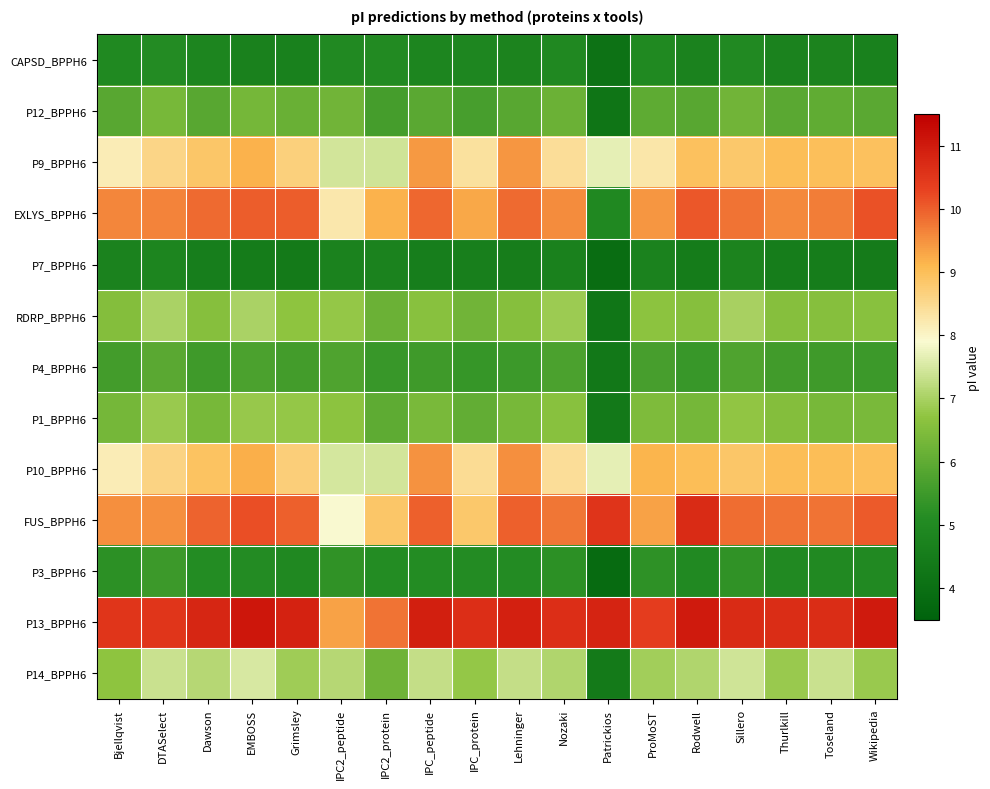

Reading right to left, what are all the values shown in this chart?

CAPSD_BPPH6: Wikipedia=4.7	Toseland=4.8	Thurlkill=4.7	Sillero=5.0	Rodwell=4.7	ProMoST=5.0	Patrickios=4.1	Nozaki=4.9	Lehninger=4.8	IPC_protein=4.9	IPC_peptide=4.8	IPC2_protein=5.1	IPC2_peptide=5.0	Grimsley=4.7	EMBOSS=4.7	Dawson=4.8	DTASelect=5.1	Bjellqvist=5.0
P12_BPPH6: Wikipedia=5.9	Toseland=6.0	Thurlkill=5.9	Sillero=6.3	Rodwell=5.9	ProMoST=6.0	Patrickios=4.2	Nozaki=6.2	Lehninger=5.9	IPC_protein=5.6	IPC_peptide=5.9	IPC2_protein=5.6	IPC2_peptide=6.3	Grimsley=6.1	EMBOSS=6.3	Dawson=5.9	DTASelect=6.4	Bjellqvist=5.9
P9_BPPH6: Wikipedia=8.9	Toseland=9.0	Thurlkill=9.0	Sillero=8.8	Rodwell=9.0	ProMoST=8.3	Patrickios=7.7	Nozaki=8.4	Lehninger=9.4	IPC_protein=8.4	IPC_peptide=9.4	IPC2_protein=7.4	IPC2_peptide=7.5	Grimsley=8.7	EMBOSS=9.2	Dawson=8.9	DTASelect=8.6	Bjellqvist=8.1
EXLYS_BPPH6: Wikipedia=10.1	Toseland=9.7	Thurlkill=9.6	Sillero=9.8	Rodwell=10.1	ProMoST=9.5	Patrickios=5.0	Nozaki=9.5	Lehninger=9.9	IPC_protein=9.3	IPC_peptide=9.9	IPC2_protein=9.2	IPC2_peptide=8.2	Grimsley=10.0	EMBOSS=10.0	Dawson=9.9	DTASelect=9.6	Bjellqvist=9.6
P7_BPPH6: Wikipedia=4.5	Toseland=4.5	Thurlkill=4.5	Sillero=4.8	Rodwell=4.5	ProMoST=4.7	Patrickios=3.9	Nozaki=4.7	Lehninger=4.5	IPC_protein=4.6	IPC_peptide=4.6	IPC2_protein=4.7	IPC2_peptide=4.7	Grimsley=4.4	EMBOSS=4.5	Dawson=4.6	DTASelect=4.8	Bjellqvist=4.7
RDRP_BPPH6: Wikipedia=6.6	Toseland=6.6	Thurlkill=6.6	Sillero=7.0	Rodwell=6.6	ProMoST=6.7	Patrickios=4.3	Nozaki=6.9	Lehninger=6.6	IPC_protein=6.3	IPC_peptide=6.6	IPC2_protein=6.2	IPC2_peptide=6.8	Grimsley=6.7	EMBOSS=7.0	Dawson=6.6	DTASelect=7.0	Bjellqvist=6.6
P4_BPPH6: Wikipedia=5.5	Toseland=5.5	Thurlkill=5.5	Sillero=5.8	Rodwell=5.4	ProMoST=5.6	Patrickios=4.3	Nozaki=5.7	Lehninger=5.5	IPC_protein=5.4	IPC_peptide=5.5	IPC2_protein=5.4	IPC2_peptide=5.8	Grimsley=5.6	EMBOSS=5.7	Dawson=5.5	DTASelect=5.9	Bjellqvist=5.6
P1_BPPH6: Wikipedia=6.4	Toseland=6.4	Thurlkill=6.6	Sillero=6.7	Rodwell=6.3	ProMoST=6.4	Patrickios=4.4	Nozaki=6.6	Lehninger=6.4	IPC_protein=6.1	IPC_peptide=6.4	IPC2_protein=6.0	IPC2_peptide=6.7	Grimsley=6.8	EMBOSS=6.8	Dawson=6.4	DTASelect=6.8	Bjellqvist=6.3
P10_BPPH6: Wikipedia=9.0	Toseland=9.0	Thurlkill=9.0	Sillero=8.9	Rodwell=9.0	ProMoST=9.1	Patrickios=7.7	Nozaki=8.4	Lehninger=9.5	IPC_protein=8.5	IPC_peptide=9.5	IPC2_protein=7.5	IPC2_peptide=7.5	Grimsley=8.7	EMBOSS=9.2	Dawson=8.9	DTASelect=8.6	Bjellqvist=8.1
FUS_BPPH6: Wikipedia=10.1	Toseland=9.8	Thurlkill=9.8	Sillero=9.9	Rodwell=10.7	ProMoST=9.3	Patrickios=10.5	Nozaki=9.8	Lehninger=10.0	IPC_protein=8.8	IPC_peptide=10.0	IPC2_protein=8.9	IPC2_peptide=7.9	Grimsley=10.0	EMBOSS=10.2	Dawson=10.0	DTASelect=9.5	Bjellqvist=9.5
P3_BPPH6: Wikipedia=5.0	Toseland=5.0	Thurlkill=5.0	Sillero=5.3	Rodwell=5.0	ProMoST=5.3	Patrickios=3.8	Nozaki=5.2	Lehninger=5.1	IPC_protein=5.1	IPC_peptide=5.1	IPC2_protein=5.1	IPC2_peptide=5.3	Grimsley=5.0	EMBOSS=5.1	Dawson=5.1	DTASelect=5.5	Bjellqvist=5.2
P13_BPPH6: Wikipedia=11.0	Toseland=10.7	Thurlkill=10.7	Sillero=10.7	Rodwell=11.0	ProMoST=10.4	Patrickios=10.8	Nozaki=10.6	Lehninger=10.9	IPC_protein=10.6	IPC_peptide=10.9	IPC2_protein=9.8	IPC2_peptide=9.3	Grimsley=10.8	EMBOSS=11.1	Dawson=10.8	DTASelect=10.5	Bjellqvist=10.5
P14_BPPH6: Wikipedia=6.8	Toseland=7.4	Thurlkill=6.8	Sillero=7.4	Rodwell=7.1	ProMoST=6.9	Patrickios=4.4	Nozaki=7.1	Lehninger=7.3	IPC_protein=6.8	IPC_peptide=7.3	IPC2_protein=6.2	IPC2_peptide=7.1	Grimsley=6.9	EMBOSS=7.5	Dawson=7.1	DTASelect=7.4	Bjellqvist=6.7